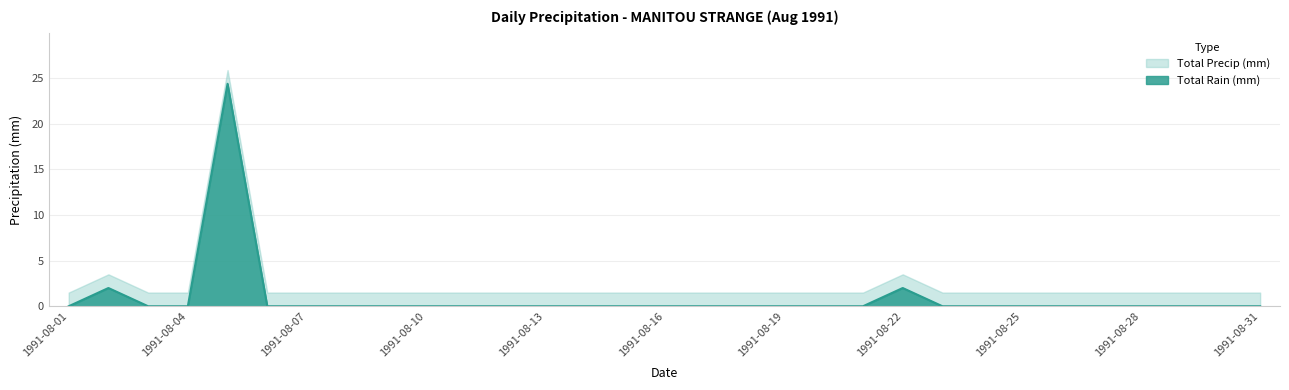

What is the average value?

0.9